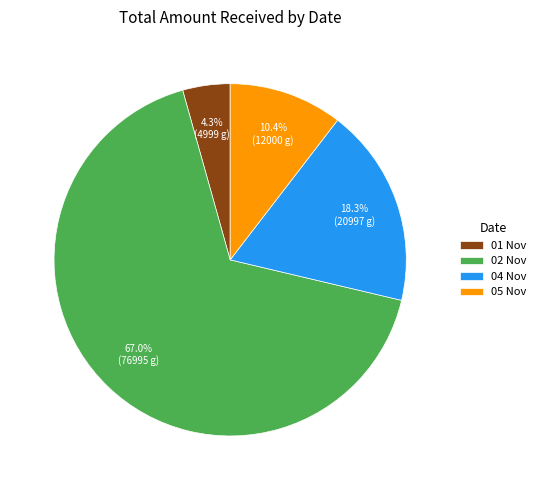

Rank the categories by value from highest to lowest.

02 Nov, 04 Nov, 05 Nov, 01 Nov